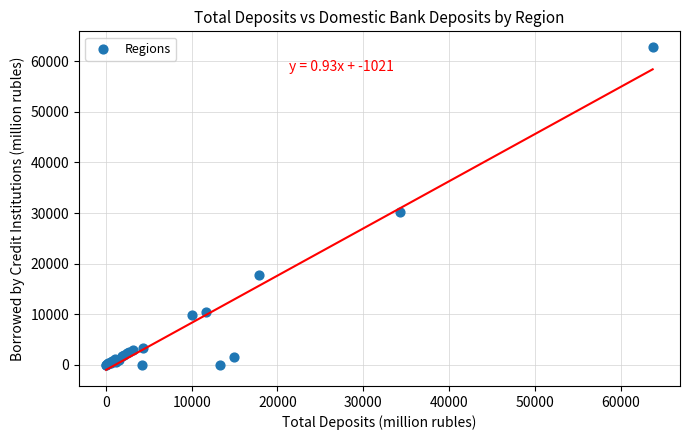

What Y value in the scatter plot is closest to 31360?

30240